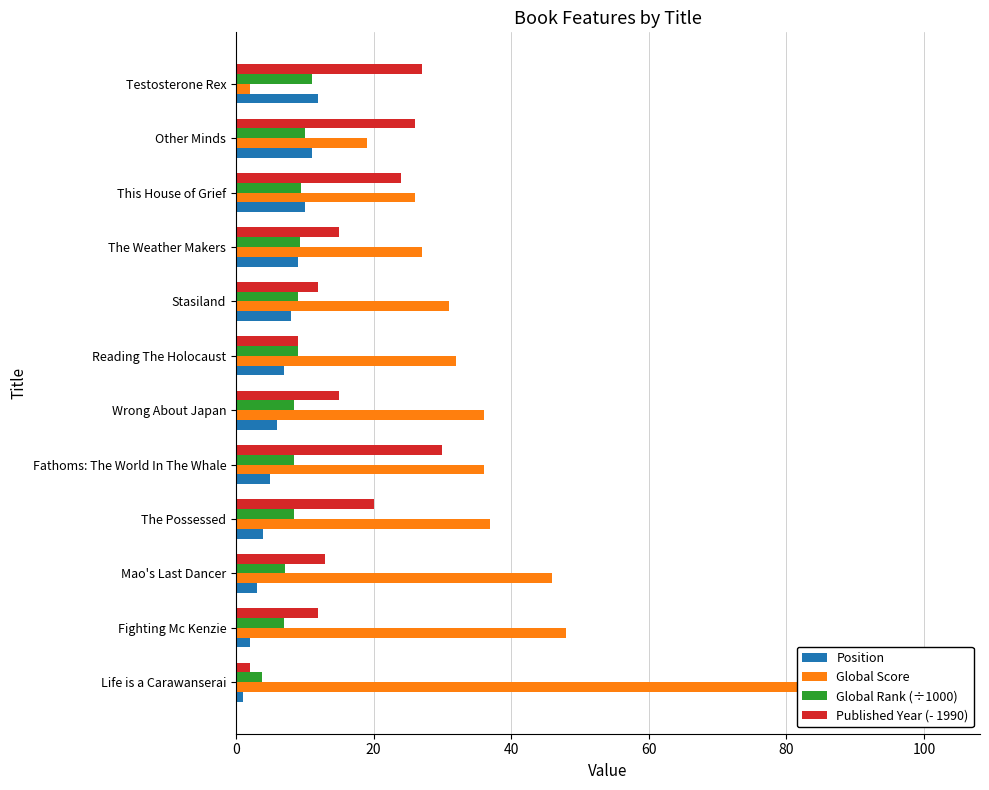

Are the bars grouped side by side (vs. stacked)?

Yes